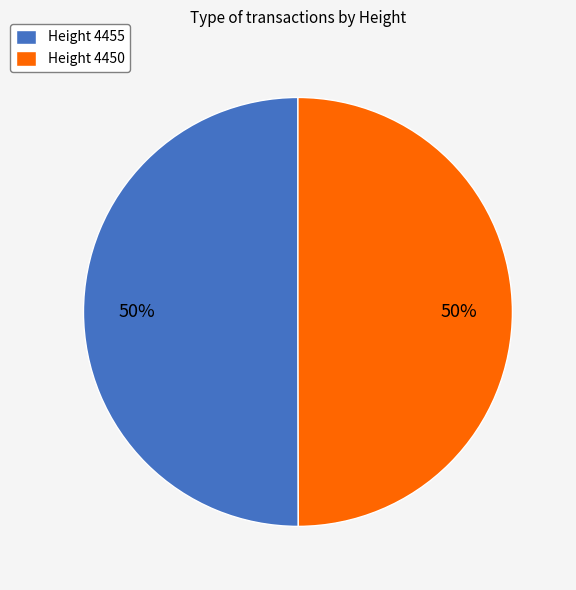

To the nearest percent, what is the average slice percentage?

50%